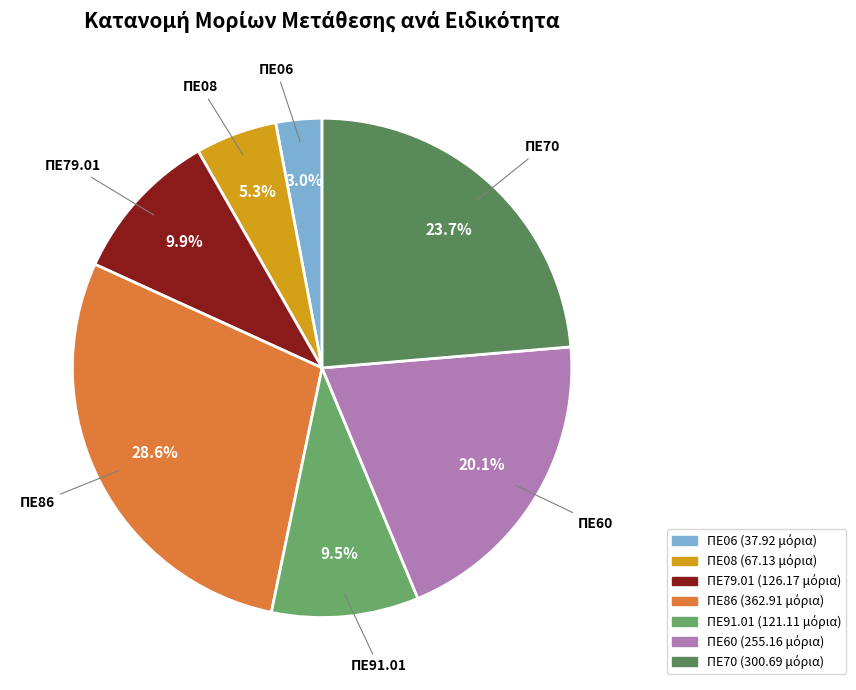

Between ΠΕ70 and ΠΕ86, which is larger?

ΠΕ86